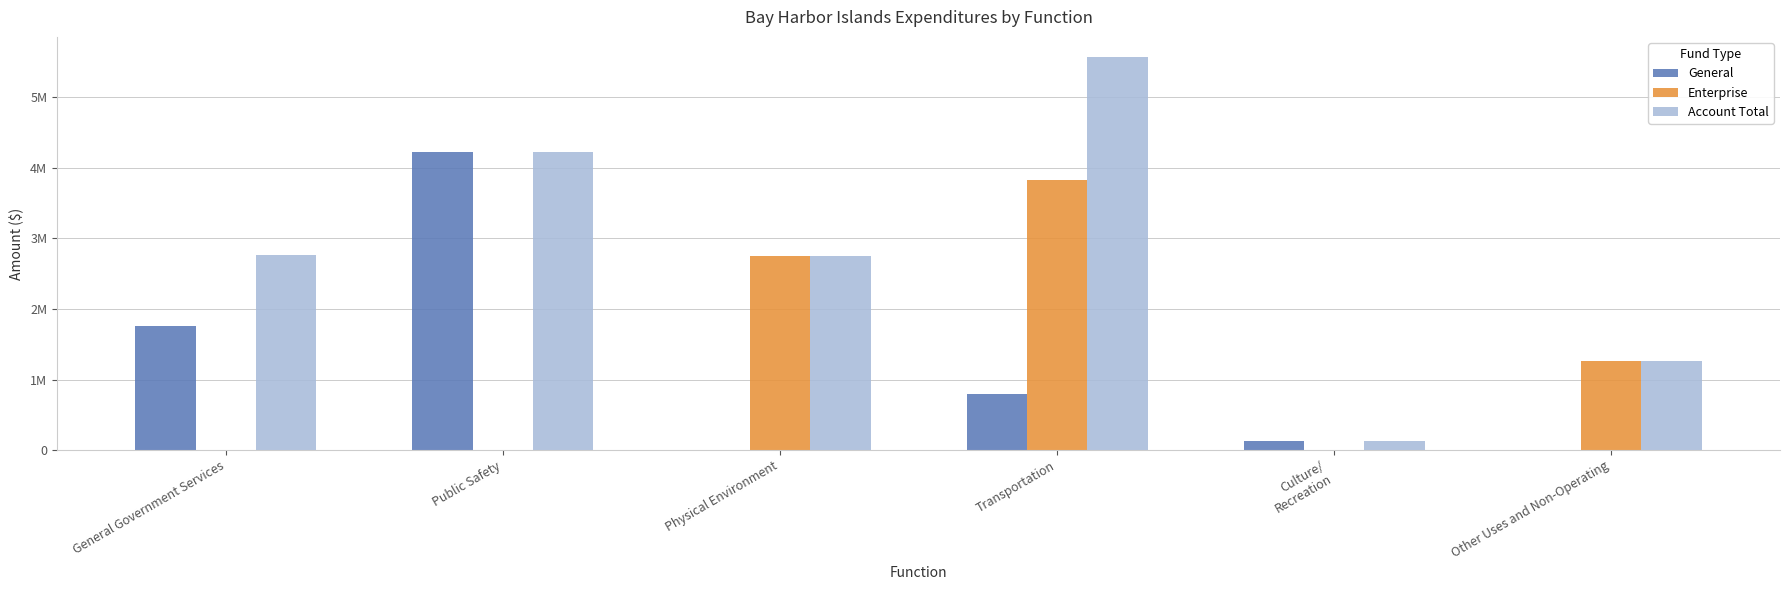

Where is General nearest to the value 2112172?

General Government Services